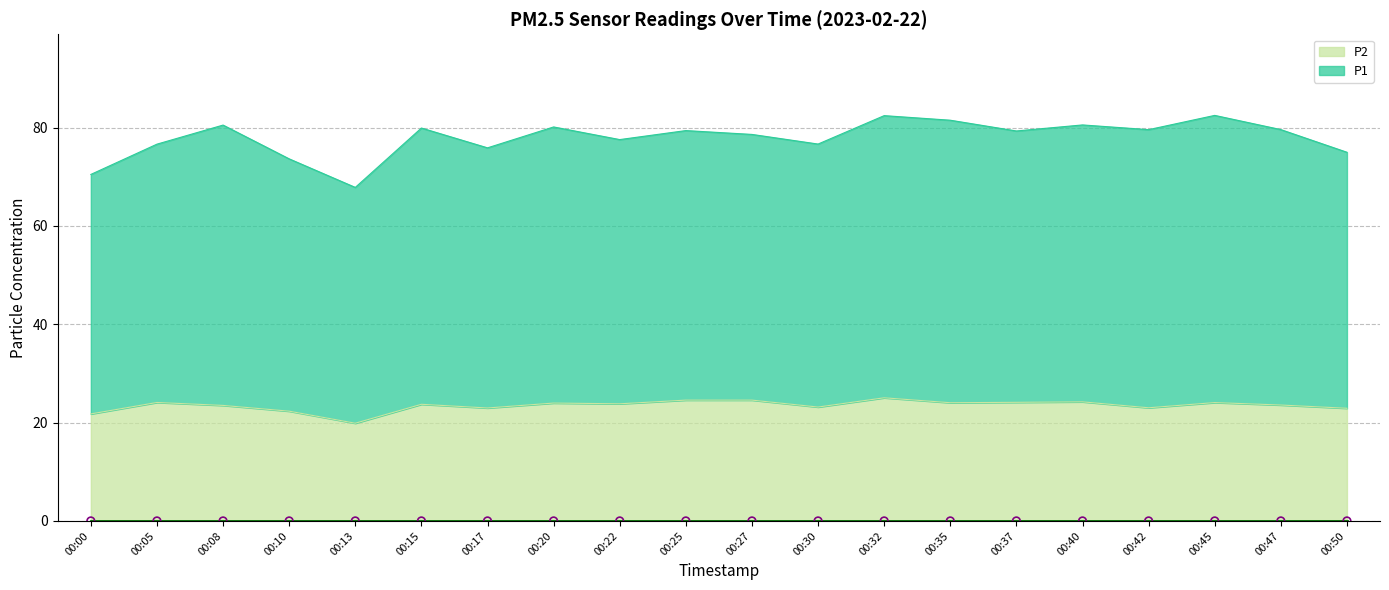

At how many categories does at least one series exceed 24?

20